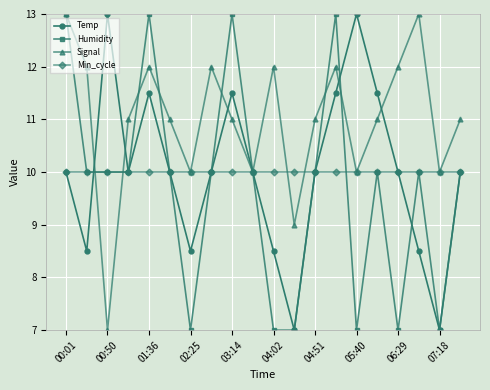

What is the minimum value shown in the chart?

7.0